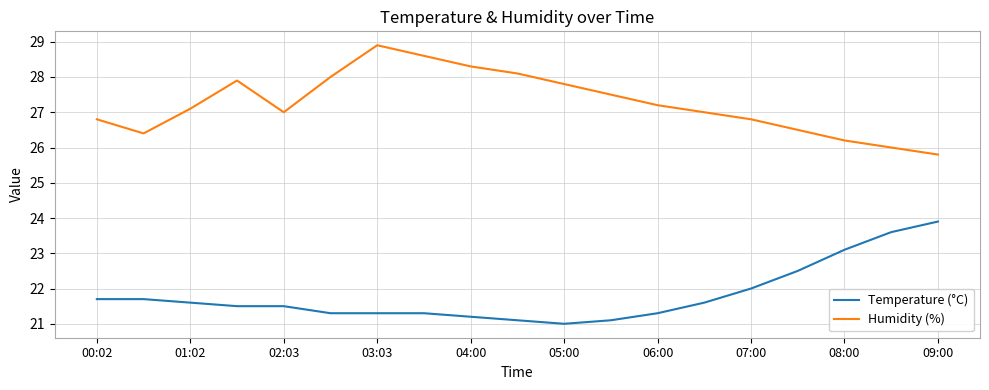

True or false: Humidity (%) and Temperature (°C) cross at least once.

False